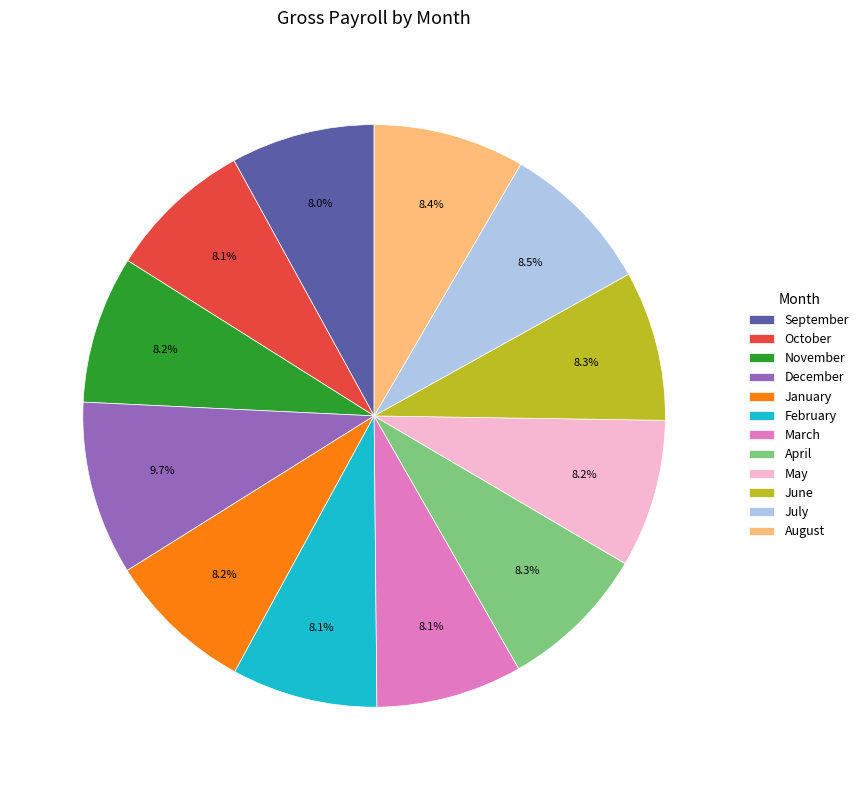

Which has a higher value, September or July?

July